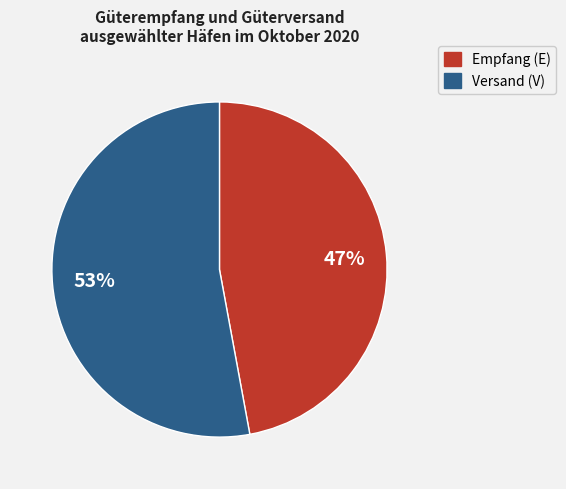

To the nearest percent, what is the average slice percentage?

50%